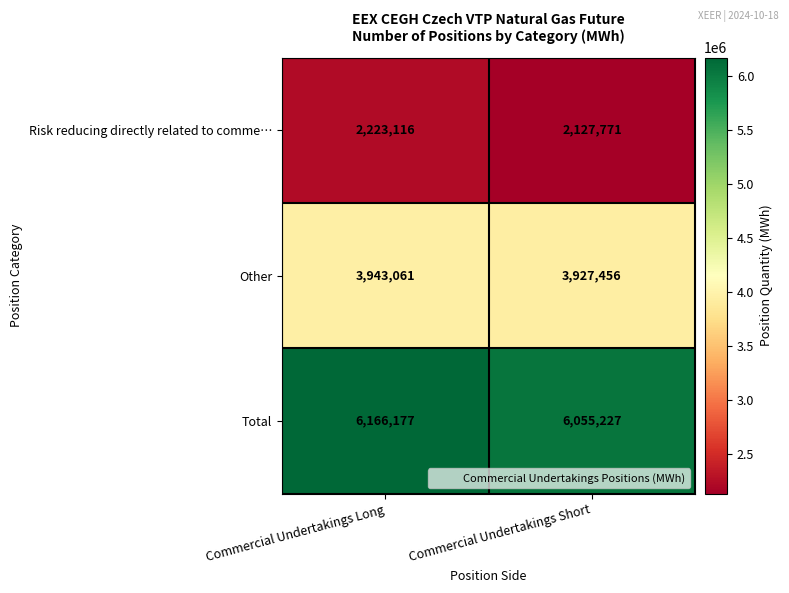

Reading left to right, extract all data points from this chart.

Risk reducing directly related to comme…: Commercial Undertakings Long=2223116	Commercial Undertakings Short=2127771
Other: Commercial Undertakings Long=3943061	Commercial Undertakings Short=3927456
Total: Commercial Undertakings Long=6166177	Commercial Undertakings Short=6055227